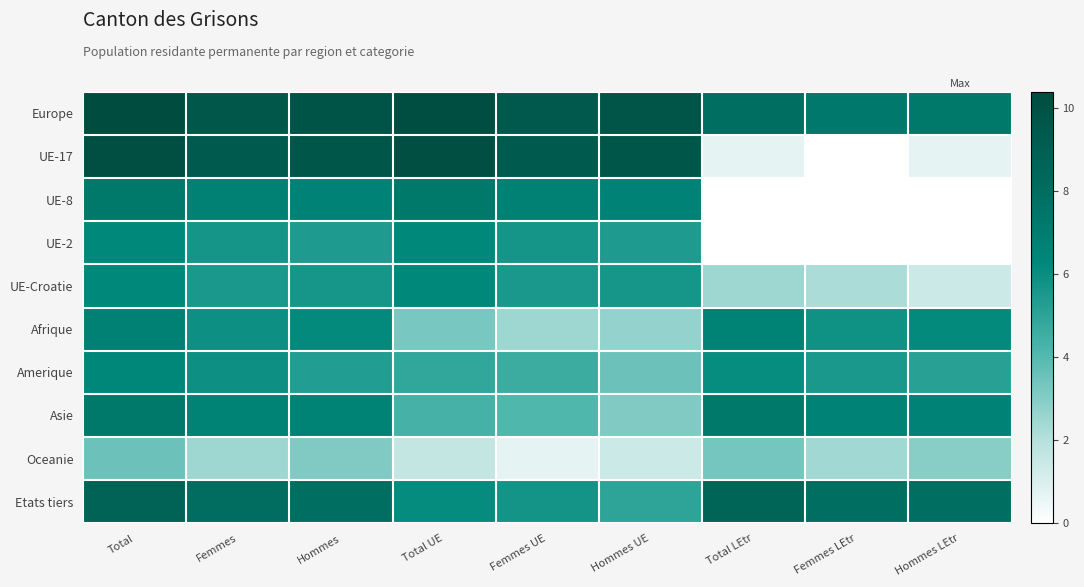

Rank the series at Femmes LEtr from lowest to highest value.

UE-17, UE-8, UE-2, UE-Croatie, Oceanie, Amerique, Afrique, Asie, Europe, Etats tiers